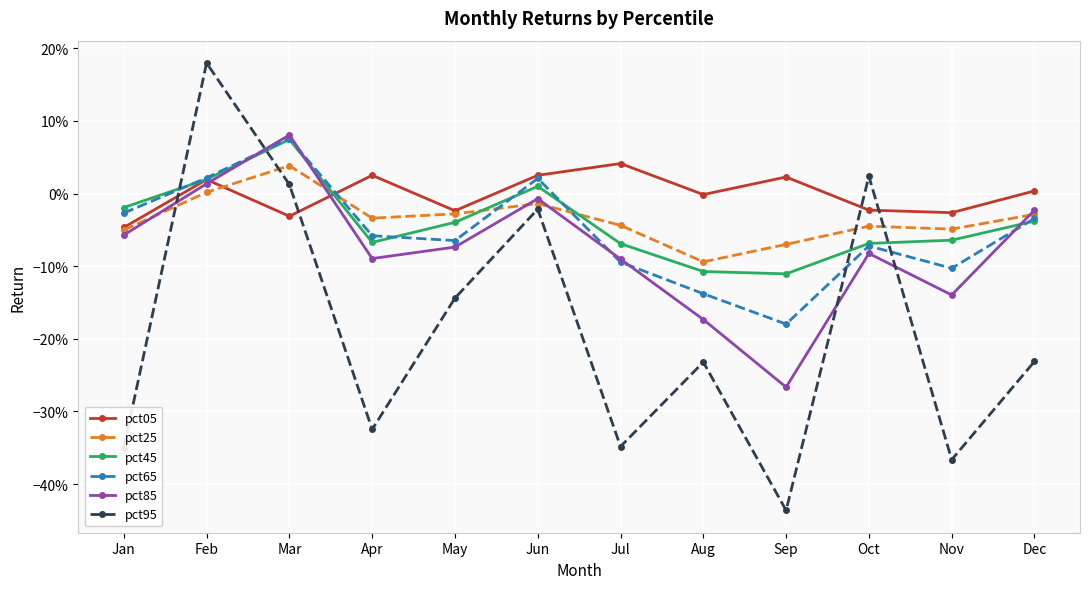

What are all the series names shown in the legend?

pct05, pct25, pct45, pct65, pct85, pct95